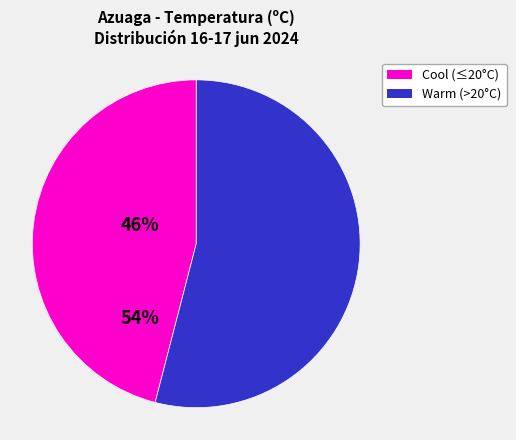

Is there a majority slice in this chart?

Yes